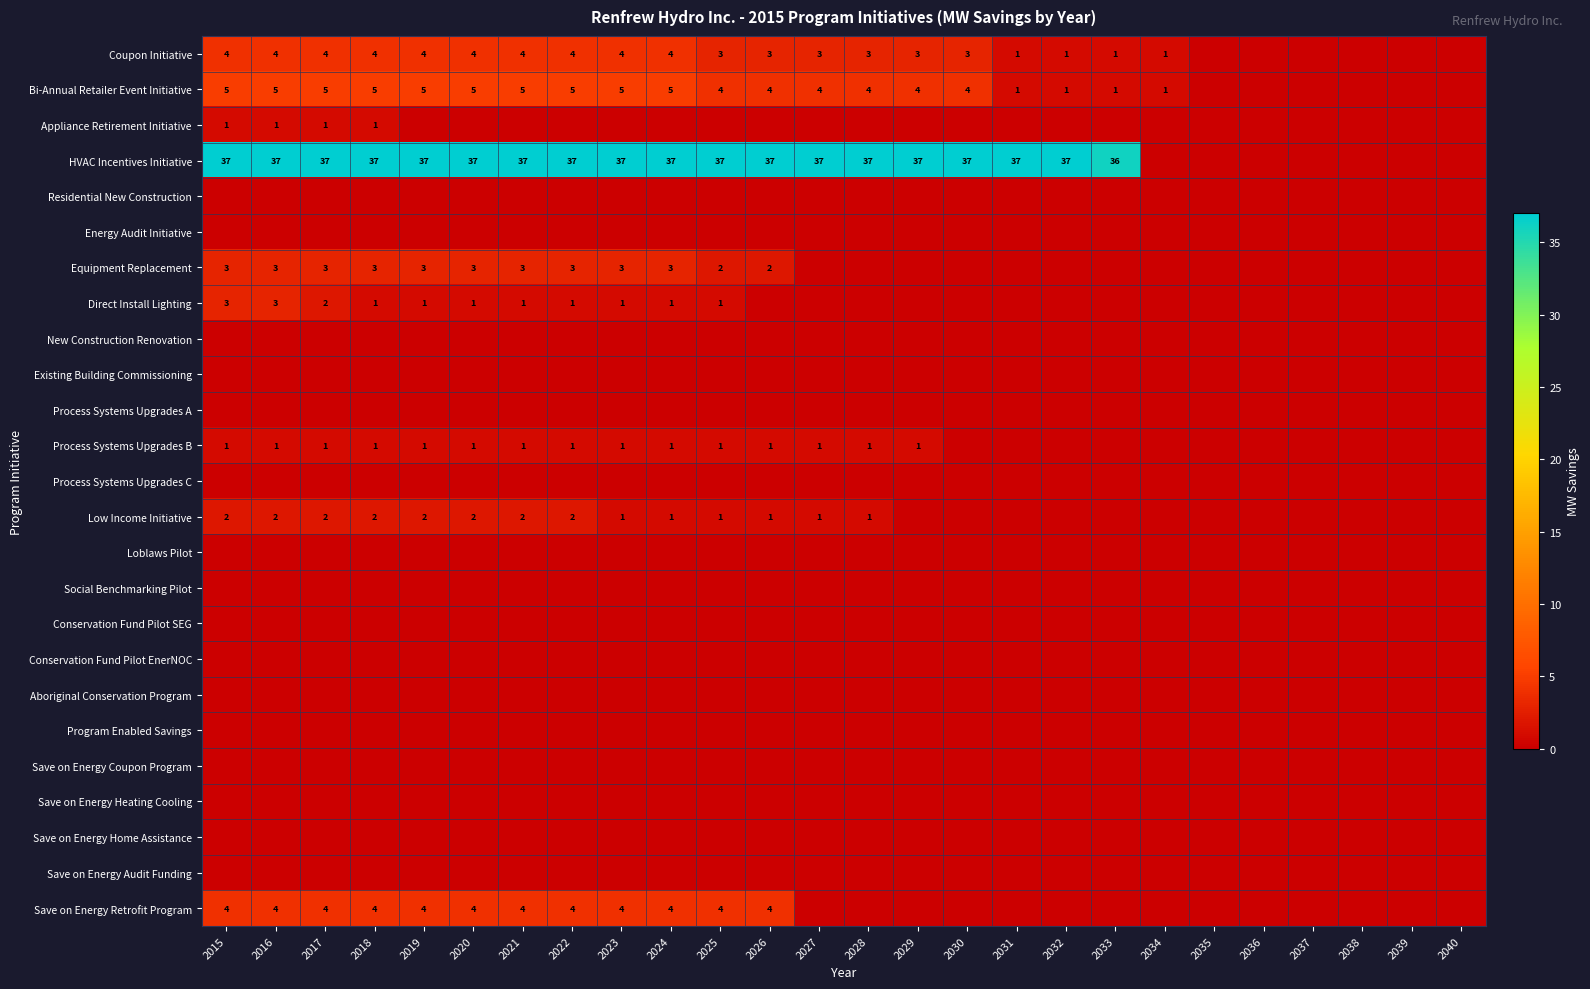

The HVAC Incentives Initiative series shows 37 at 2027. True or false?

True